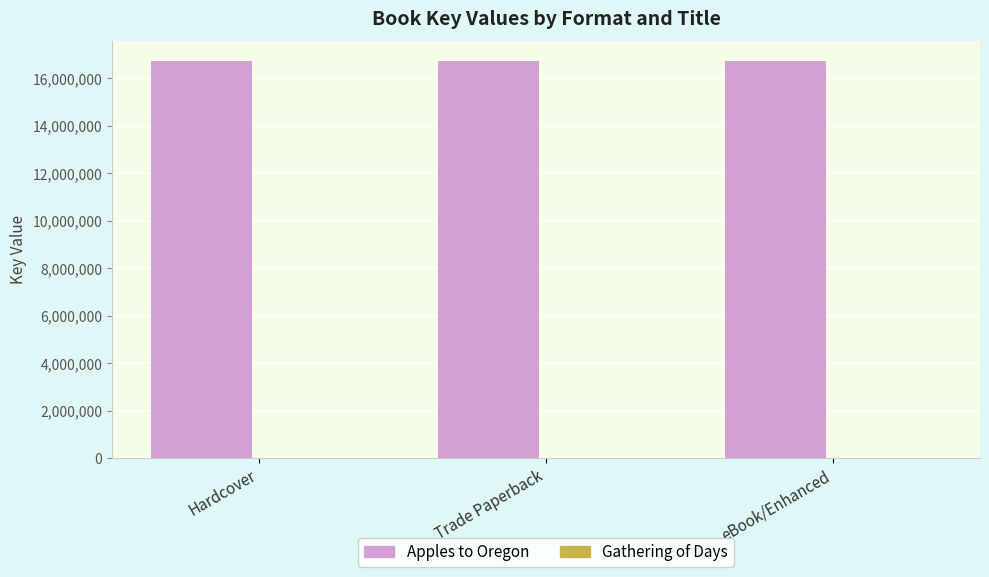

True or false: Apples to Oregon has a value of 27590776 at eBook/Enhanced.

False